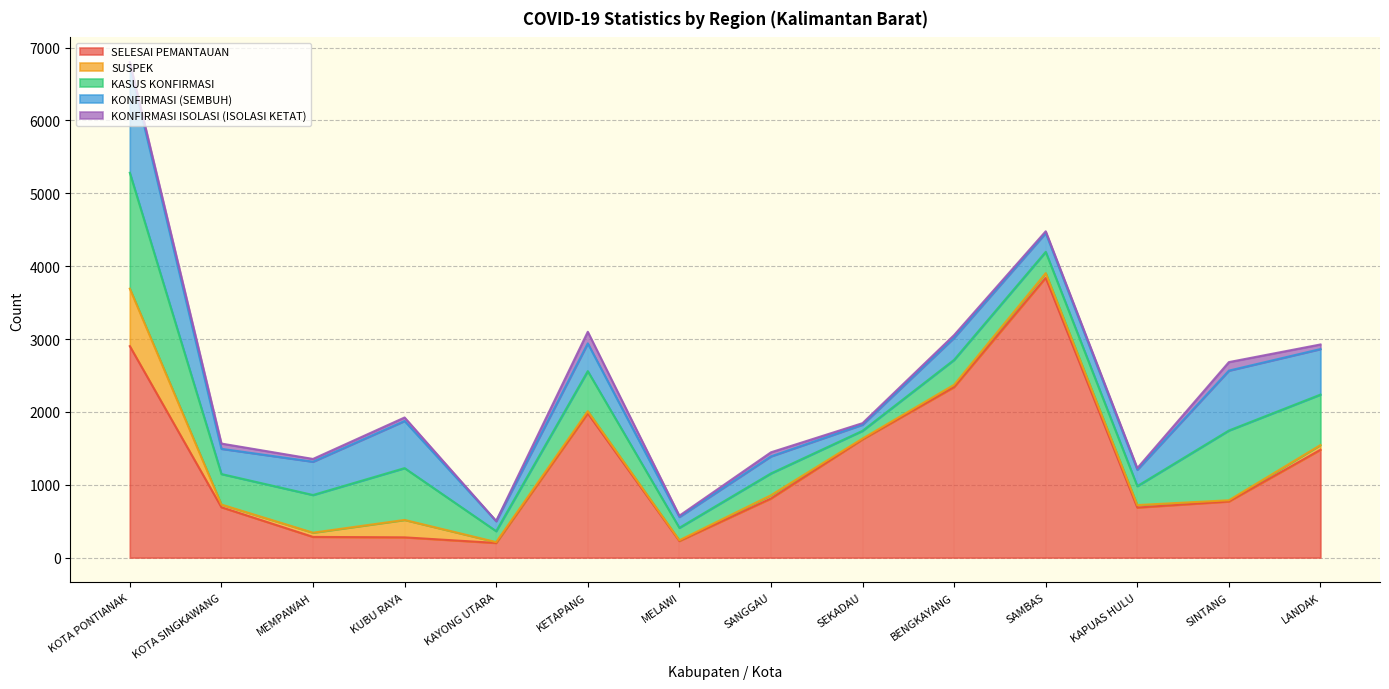

At BENGKAYANG, list the series in order from largest to smallest.

SELESAI PEMANTAUAN, KASUS KONFIRMASI, KONFIRMASI (SEMBUH), KONFIRMASI ISOLASI (ISOLASI KETAT), SUSPEK